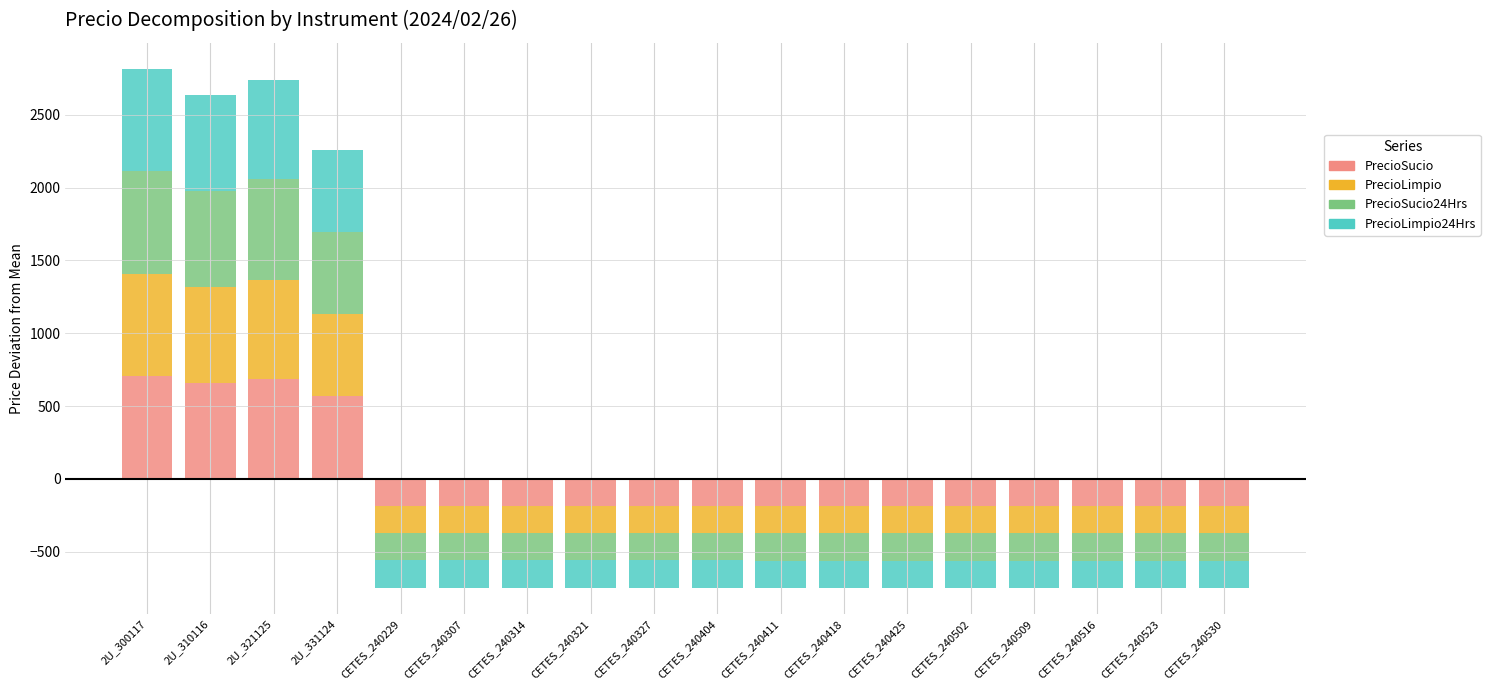

How many data points in PrecioLimpio24Hrs are above 0?

4